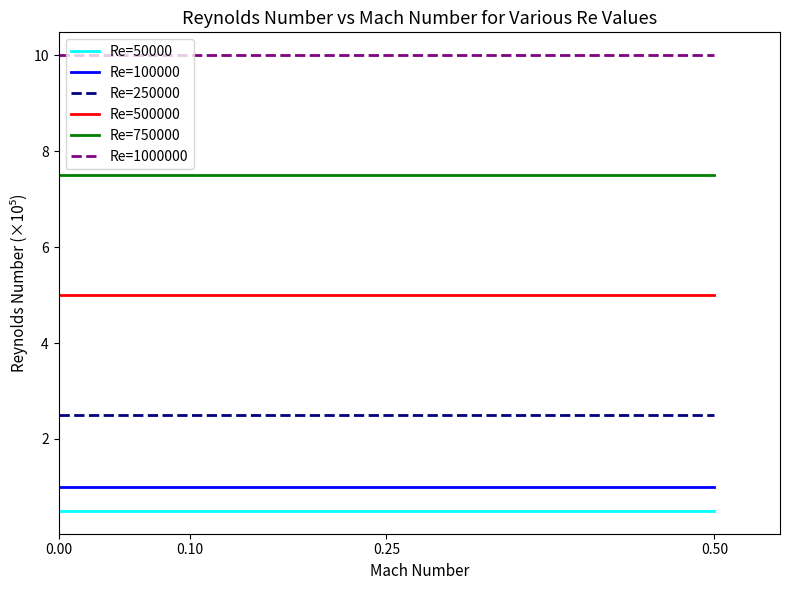

What is the total value across all series at 0.00?

26.5